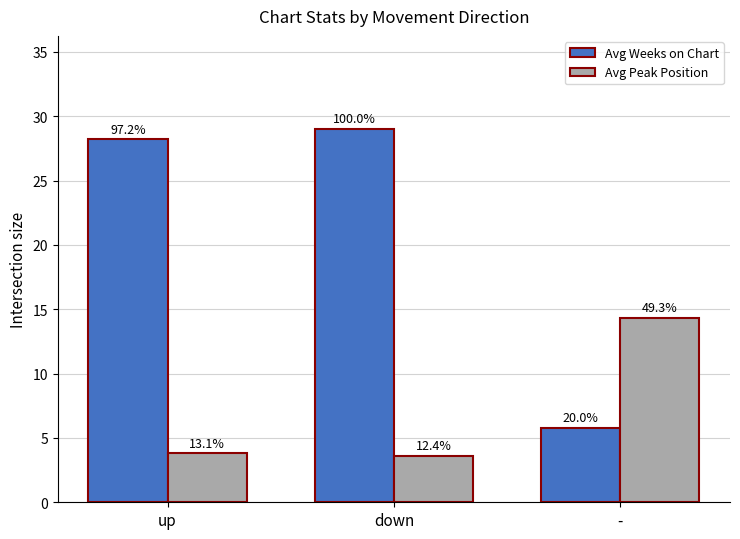

How many groups of bars are there?

3